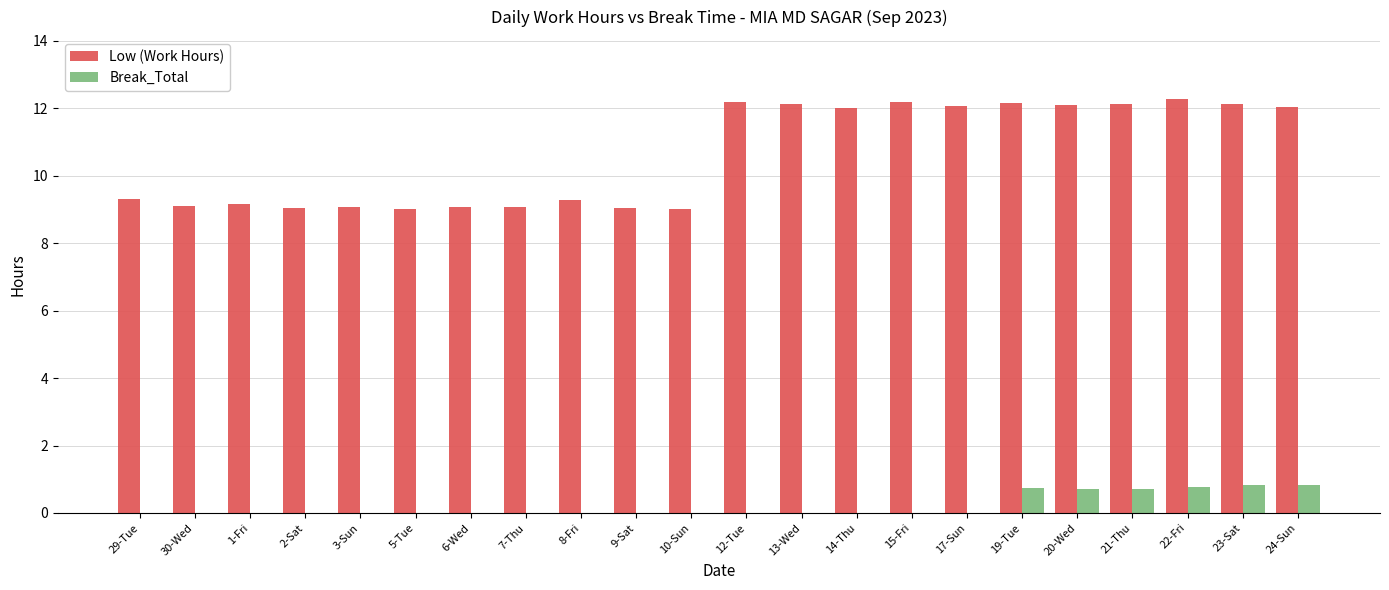

What is the sum of all Break_Total values?

4.6